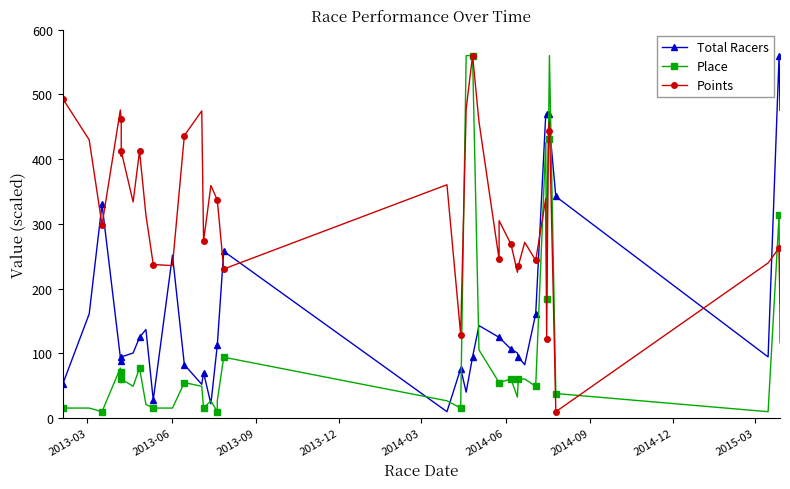

Rank the series by their average value, from highest to lowest.

Points, Total Racers, Place